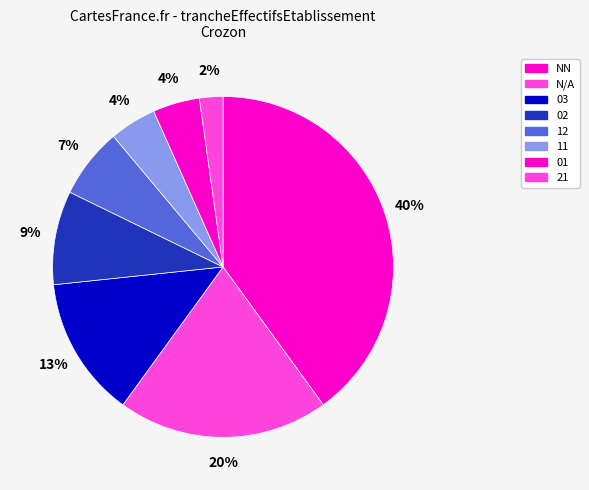

How many slices are in this pie chart?

8